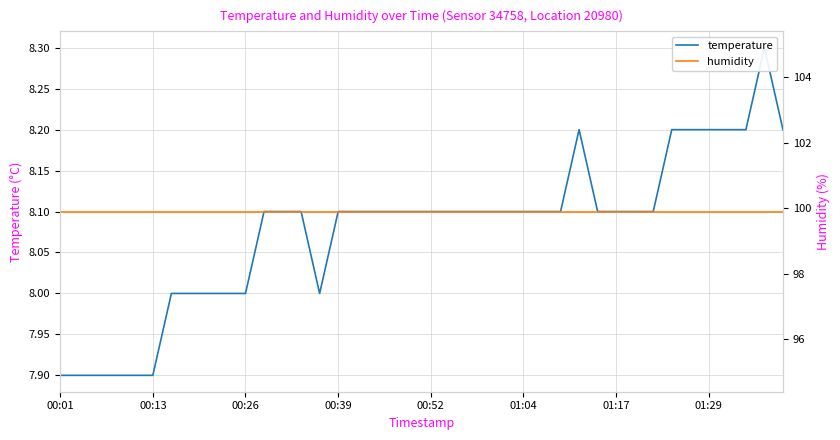

What is the total value across all series at 14?

107.9